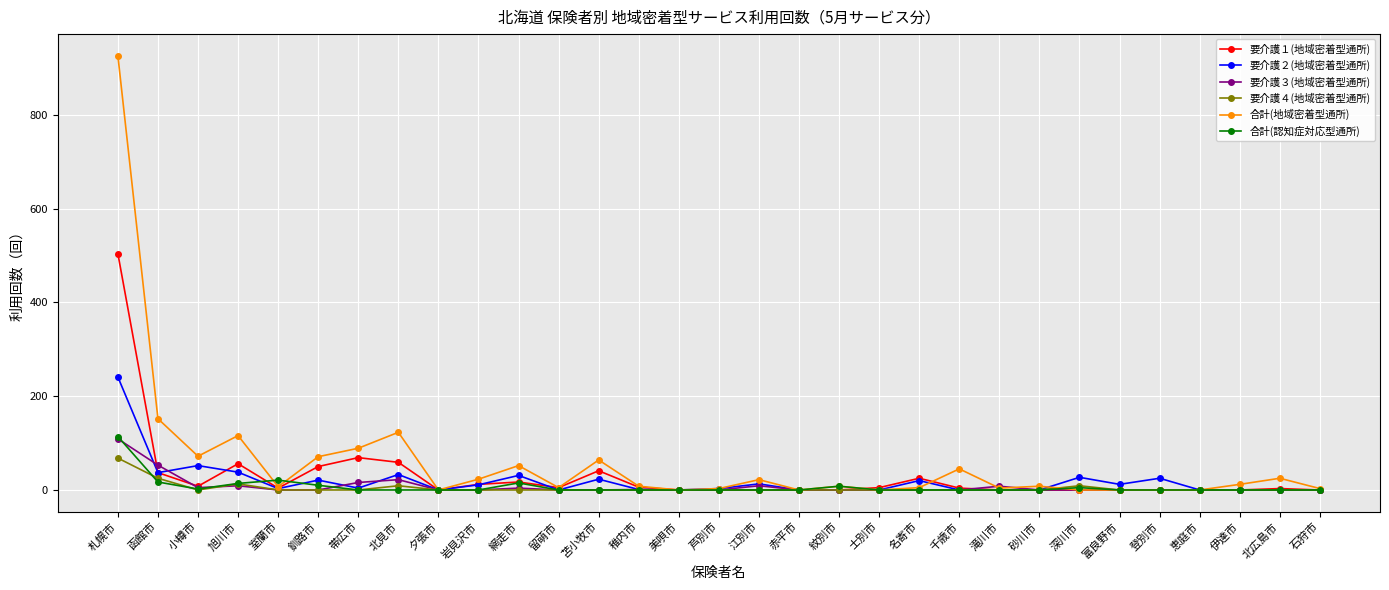

Does the chart have visible grid lines?

Yes